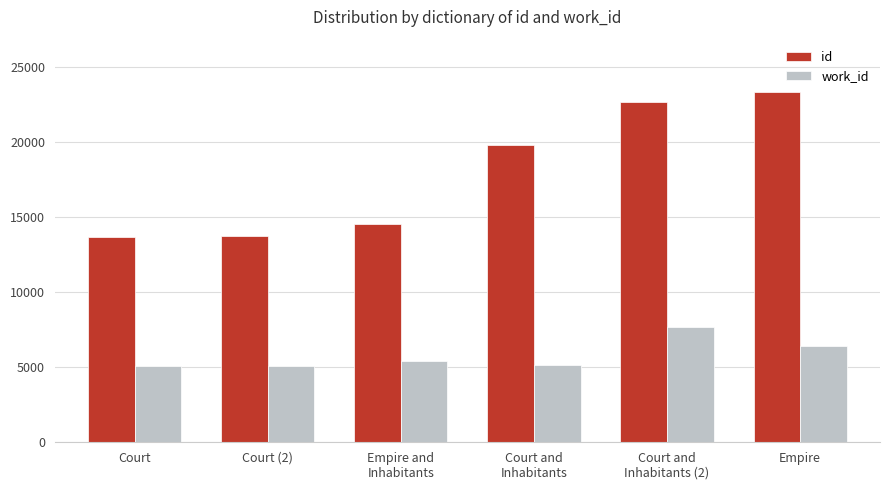

What value does the id series have at Court?

13700